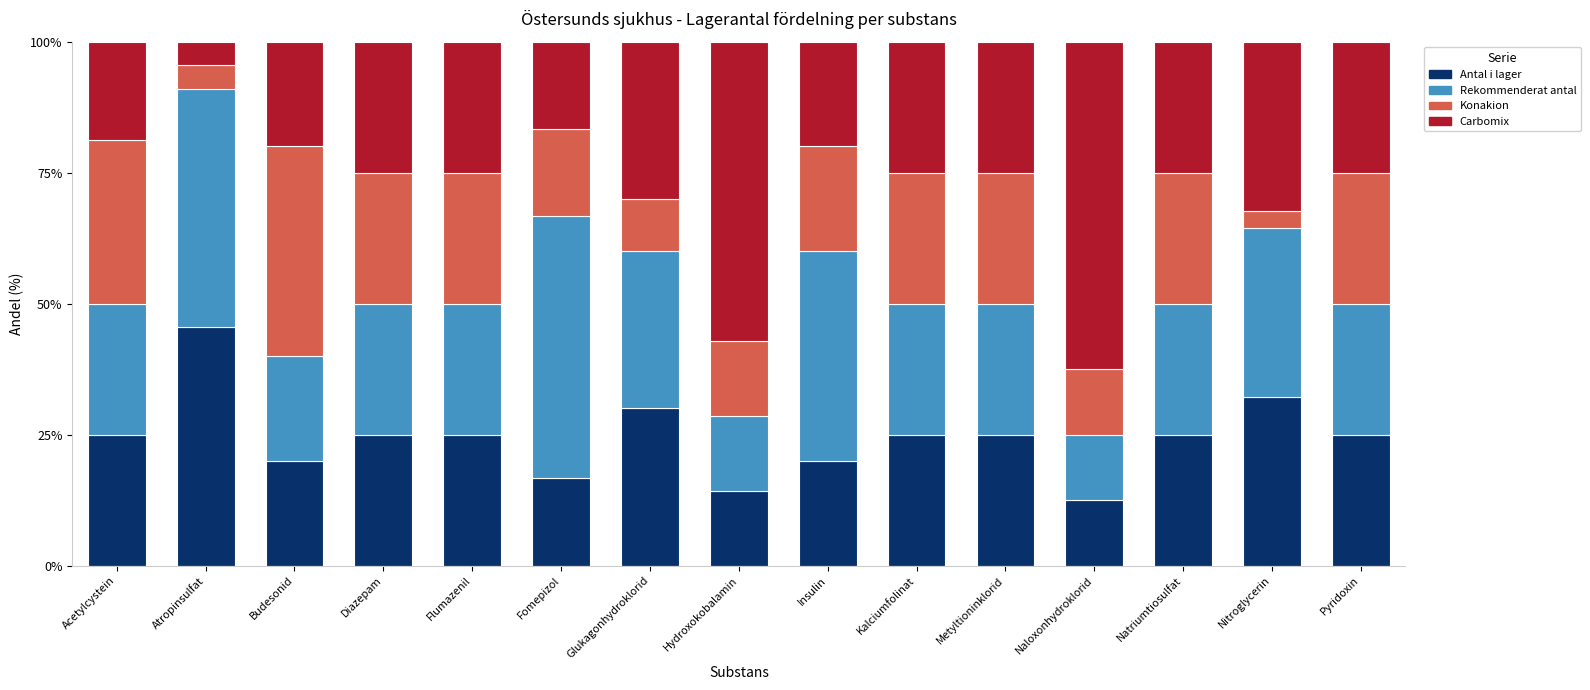

What is the difference between the second highest and second lowest values in the Antal i lager series?

18.0